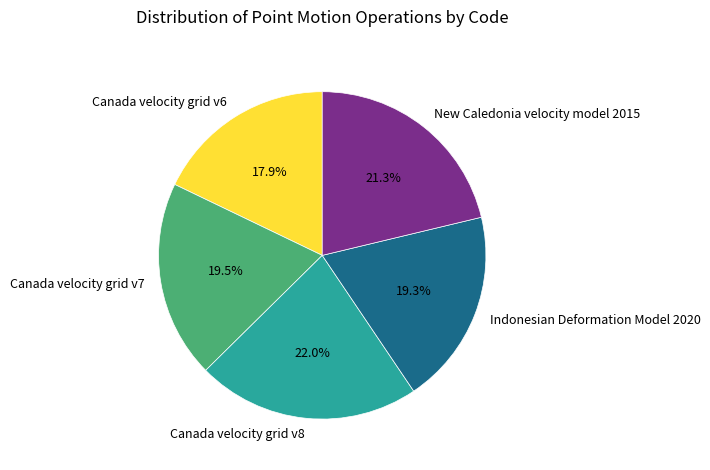

What percentage do Canada velocity grid v6 and Canada velocity grid v7 together represent?

37.4%